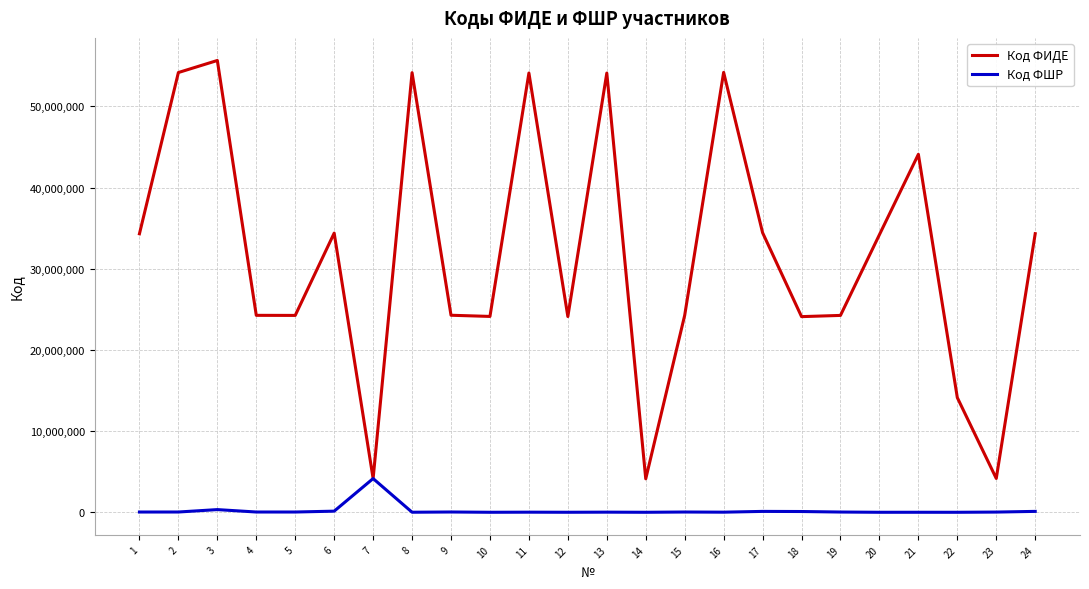

Rank the series by their average value, from highest to lowest.

Код ФИДЕ, Код ФШР